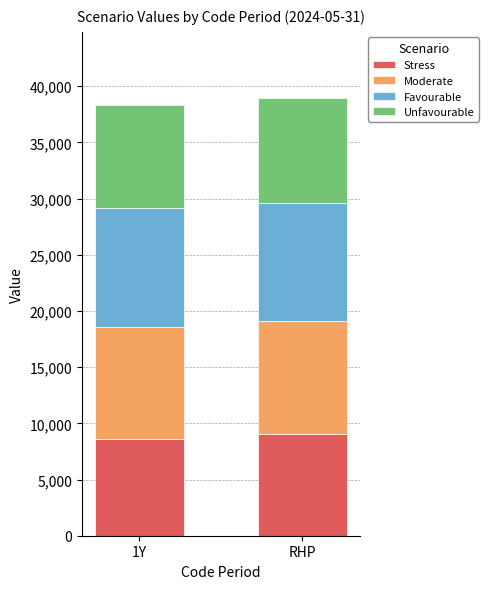

What is the sum of the Stress values at 1Y and RHP?

17690